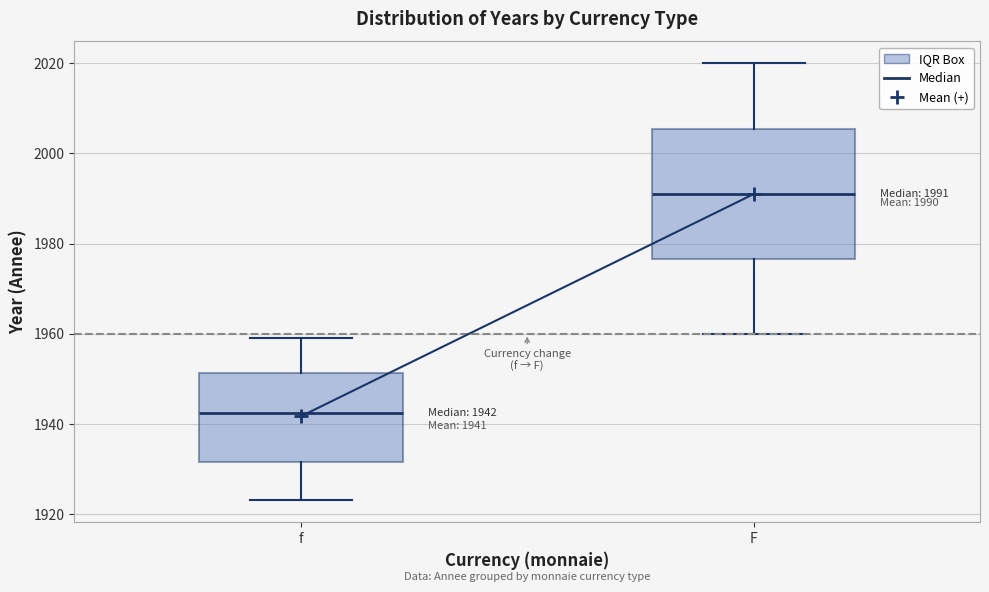

Comparing the boxes themselves (not the whiskers), which one is the tallest?

F